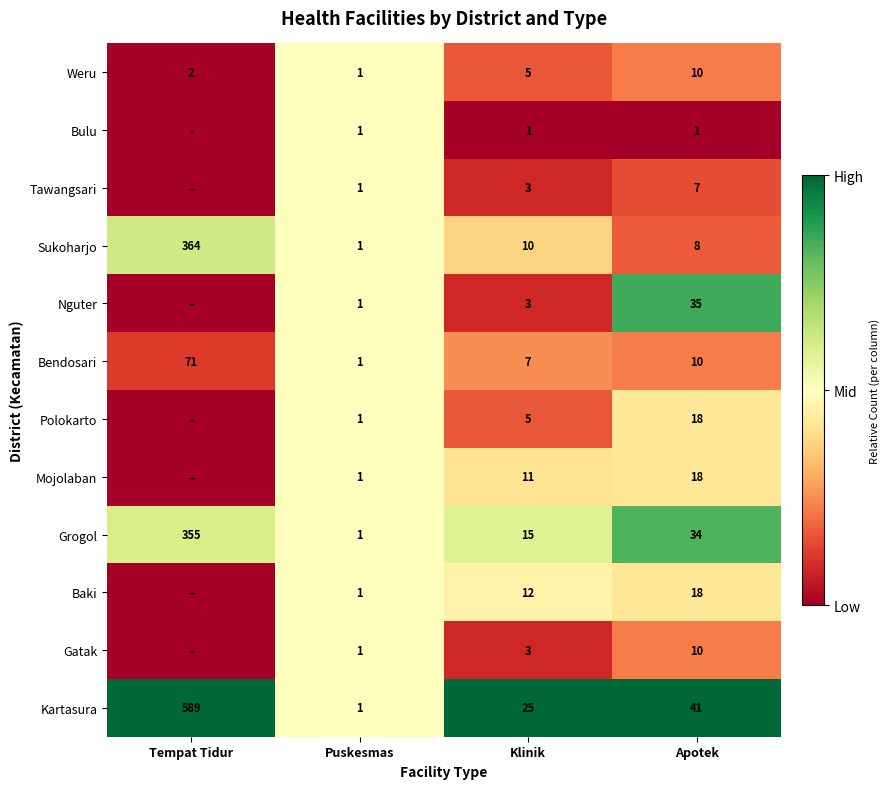

Is it true that Weru equals 5 at Klinik?

True